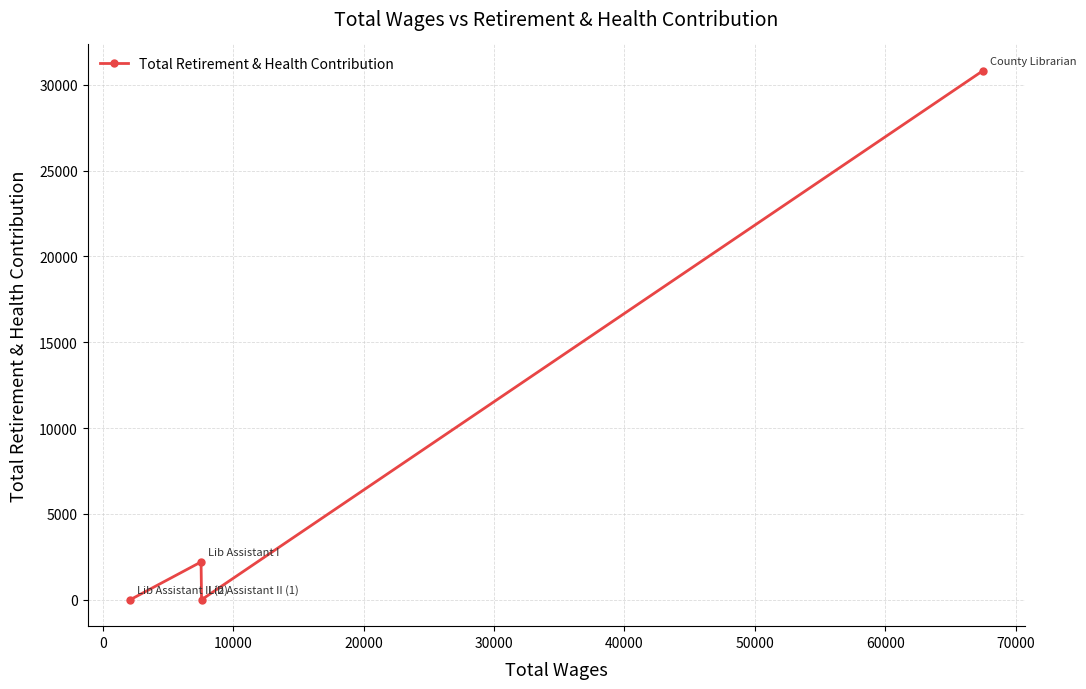

What is the maximum value shown in the chart?

30806